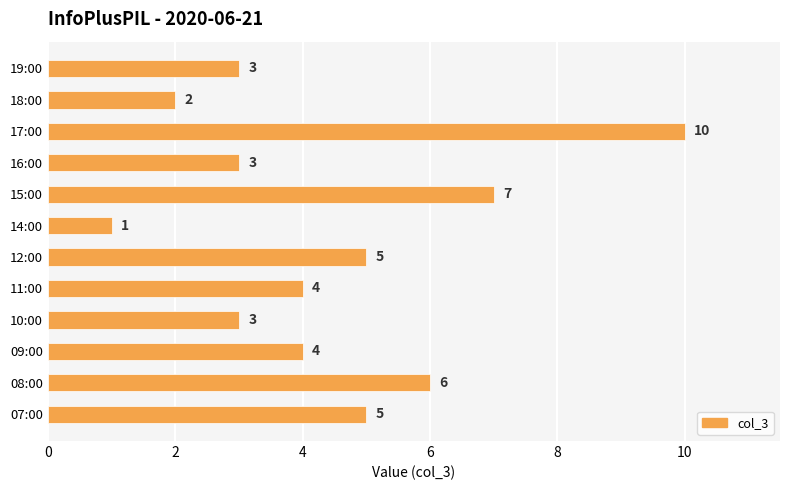

What is the minimum value shown in the chart?

1